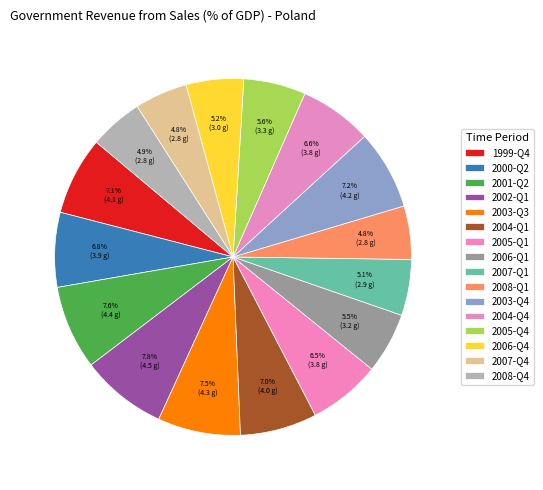

Count the number of slices in the pie.

16